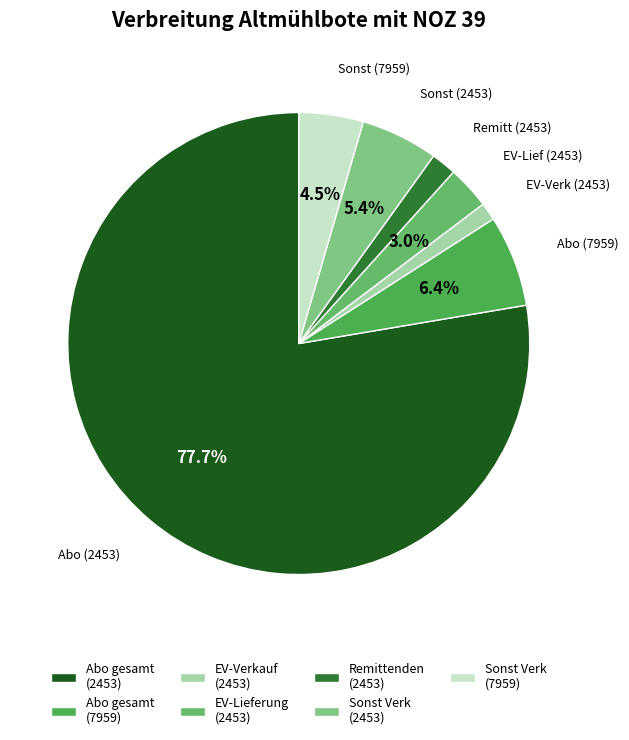

How many slices are in this pie chart?

7